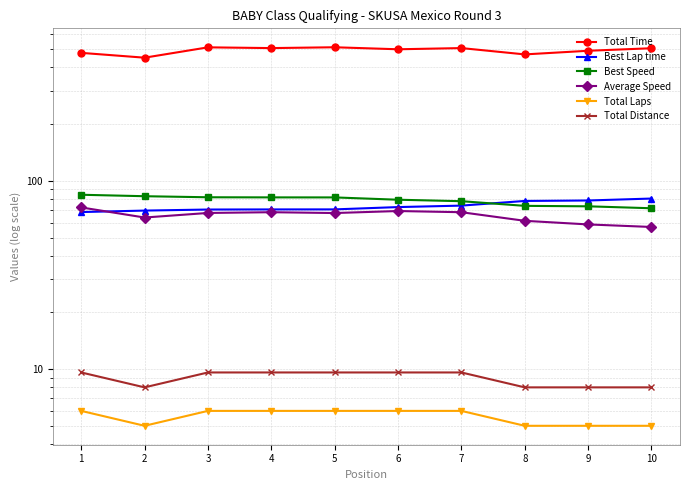

True or false: Best Lap time and Total Laps intersect in this chart.

False